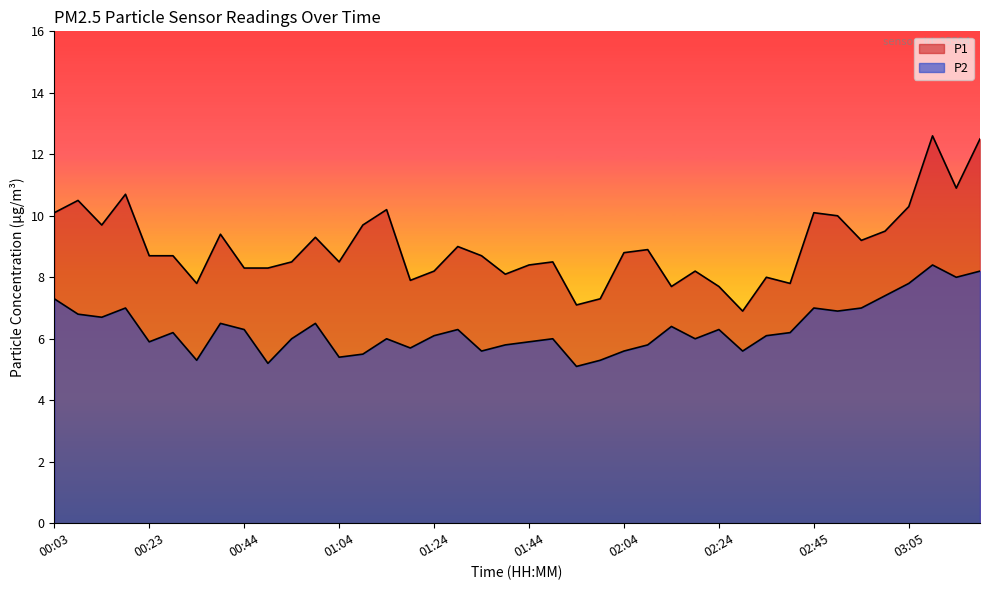

The value of P1 at 02:39 is 2.0. True or false?

False